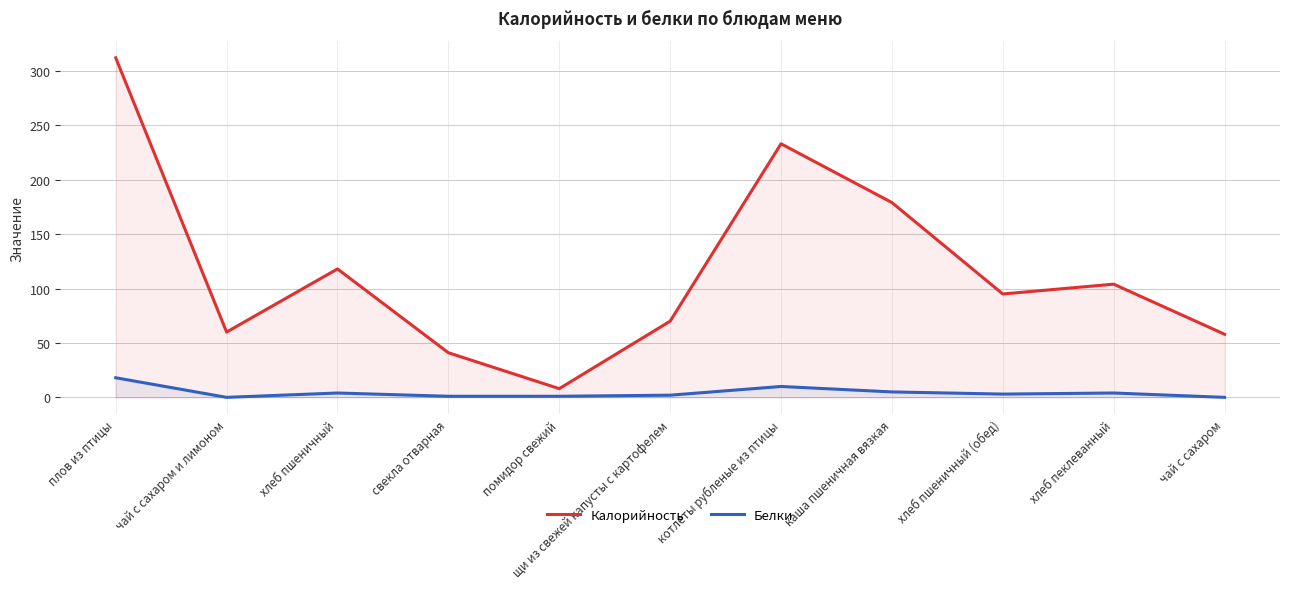

What are all the series names shown in the legend?

Калорийность, Белки